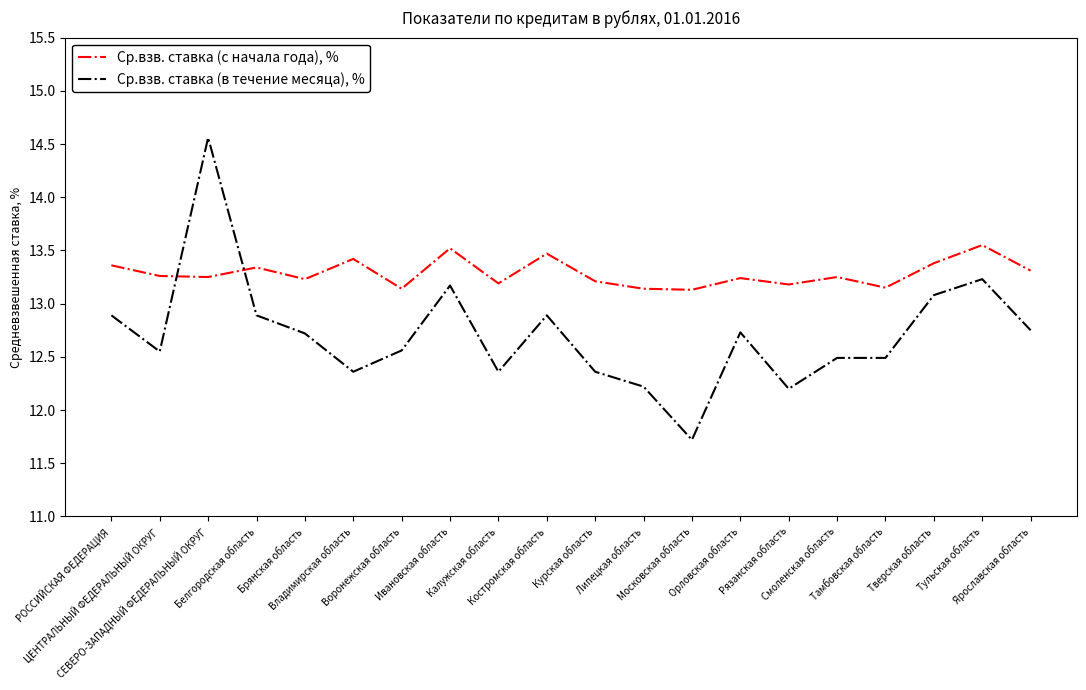

Count the number of categories in the chart.

20